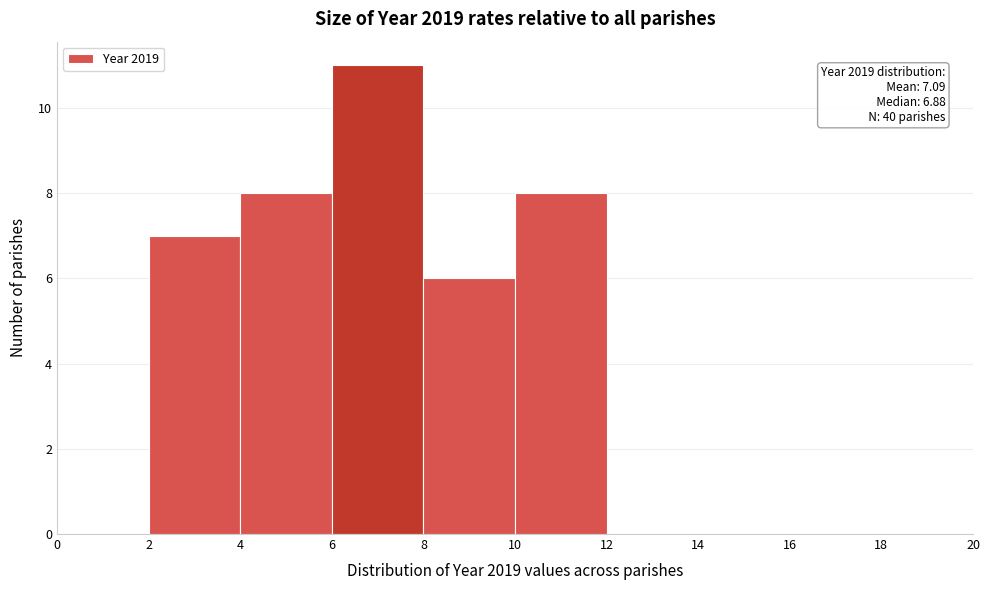

Which range on the x-axis has the tallest bar?

6 to 8